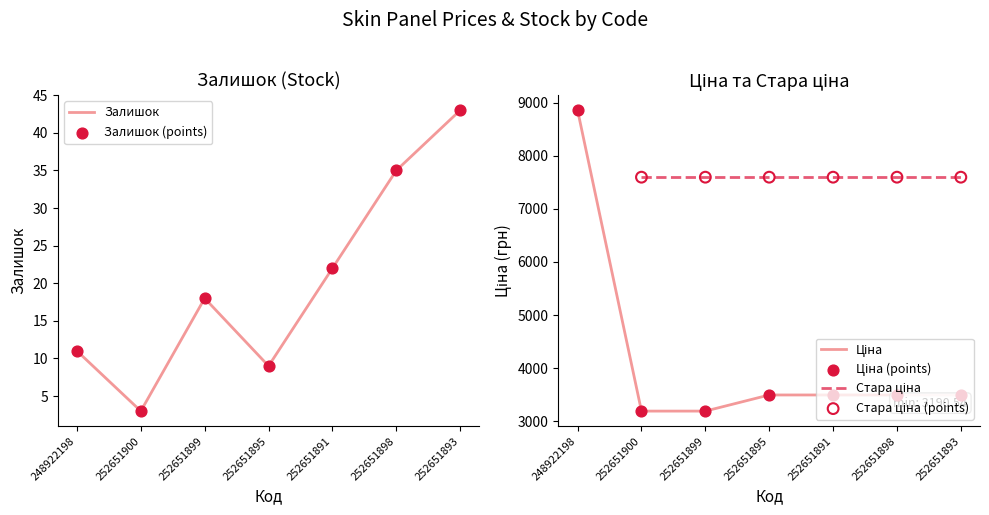

What is the total value across all series at 252651900?

6384.1